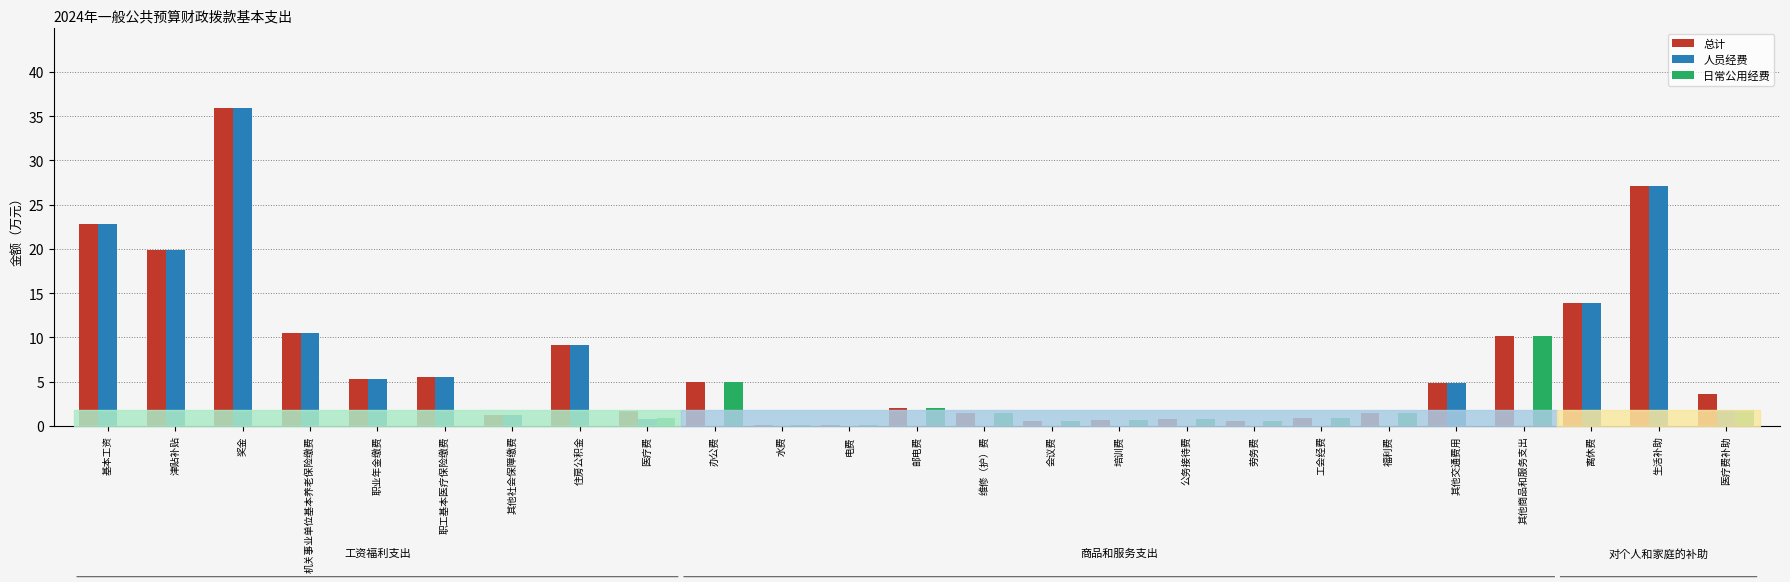

Which series changed the most between 劳务费 and 其他交通费用?

人员经费